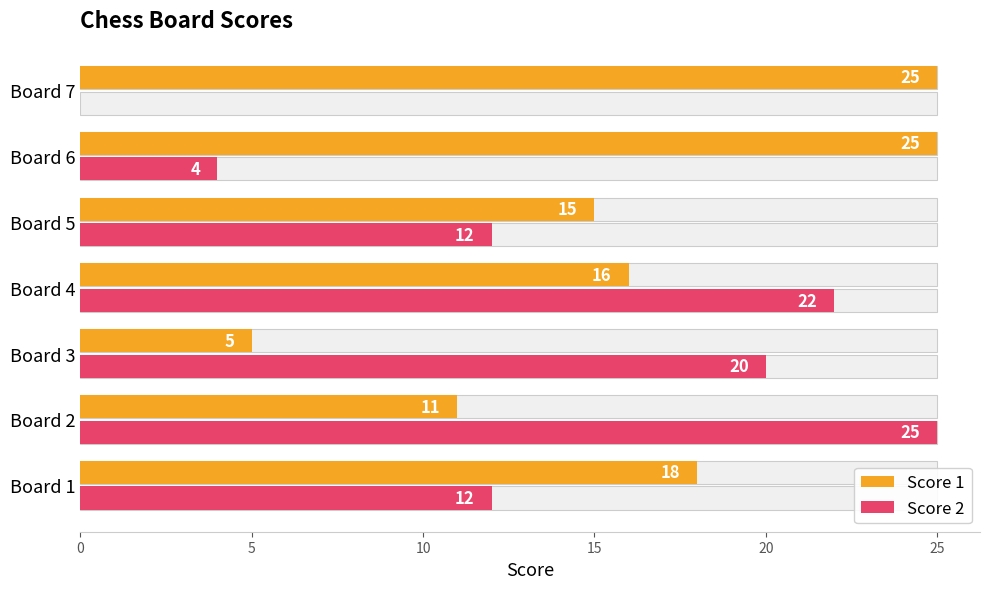

What is the value of the Score 1 bar at the 3rd from the left?

5